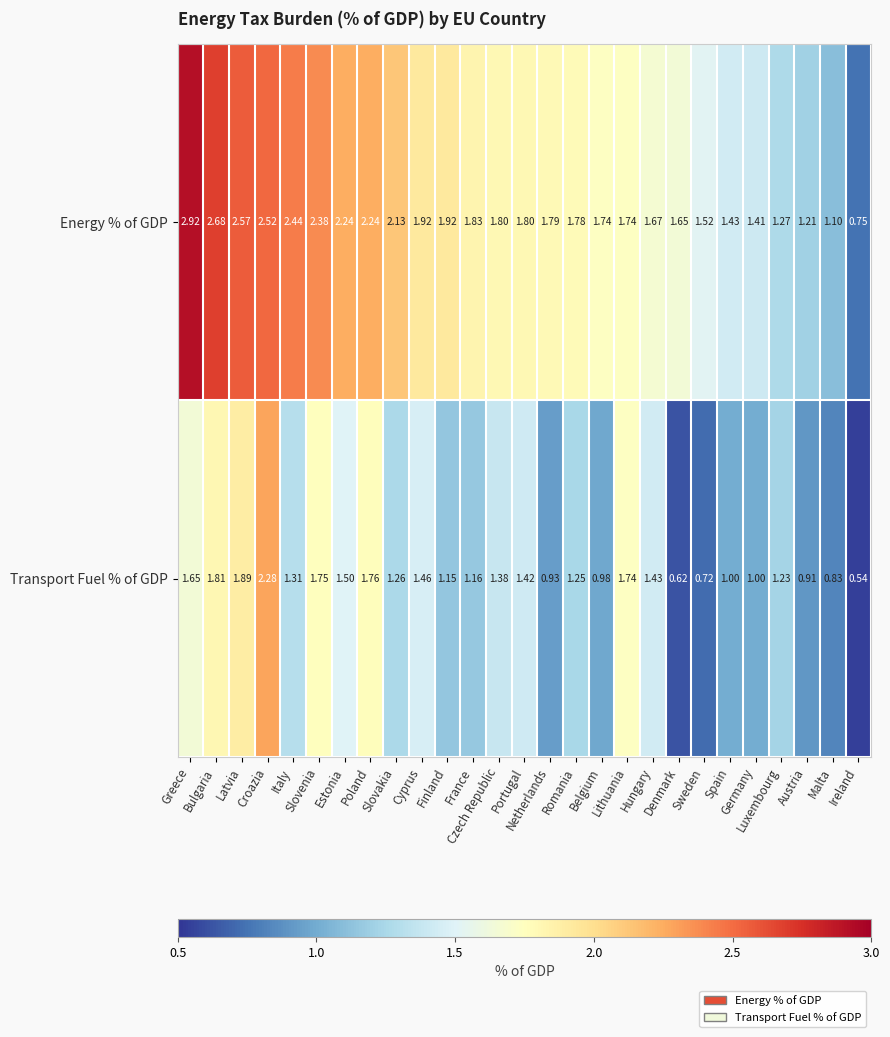

Rank the series by their maximum value, from lowest to highest.

Transport Fuel % of GDP, Energy % of GDP